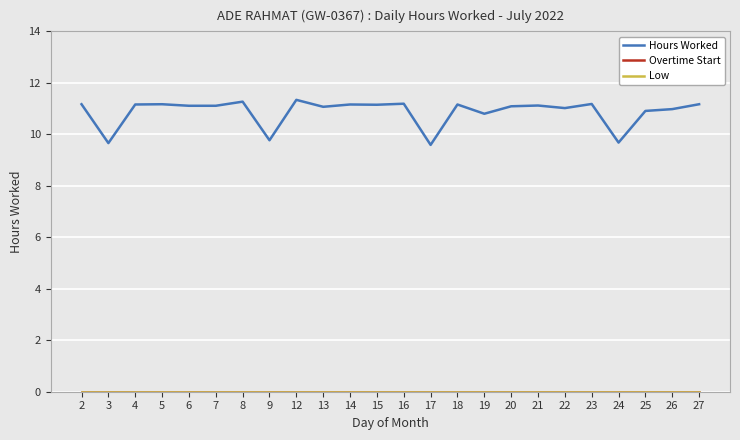

How many lines are shown in the chart?

3